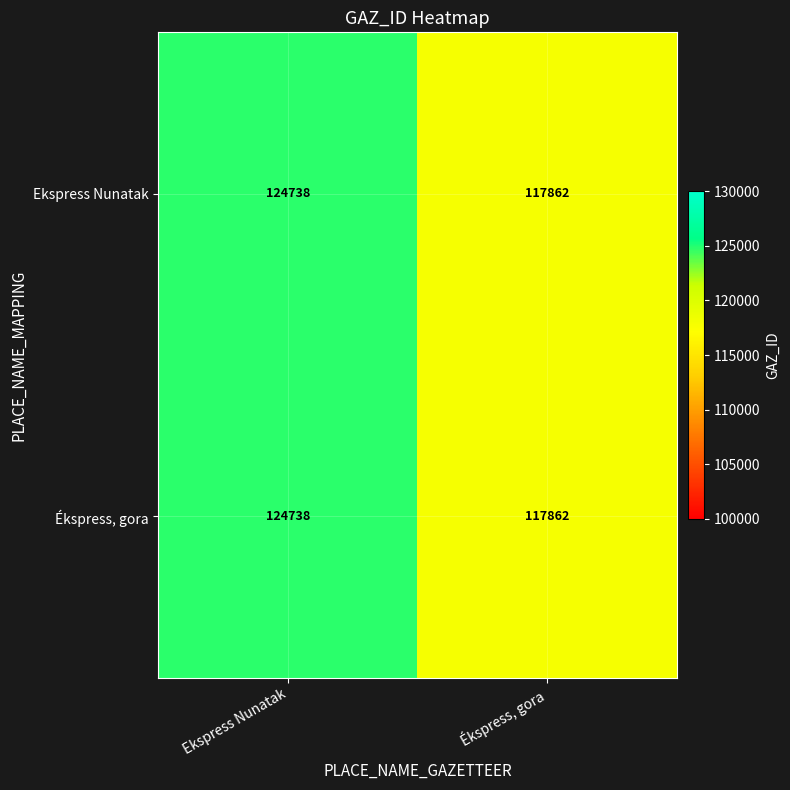

The Ekspress Nunatak series shows 50156 at Ekspress Nunatak. True or false?

False